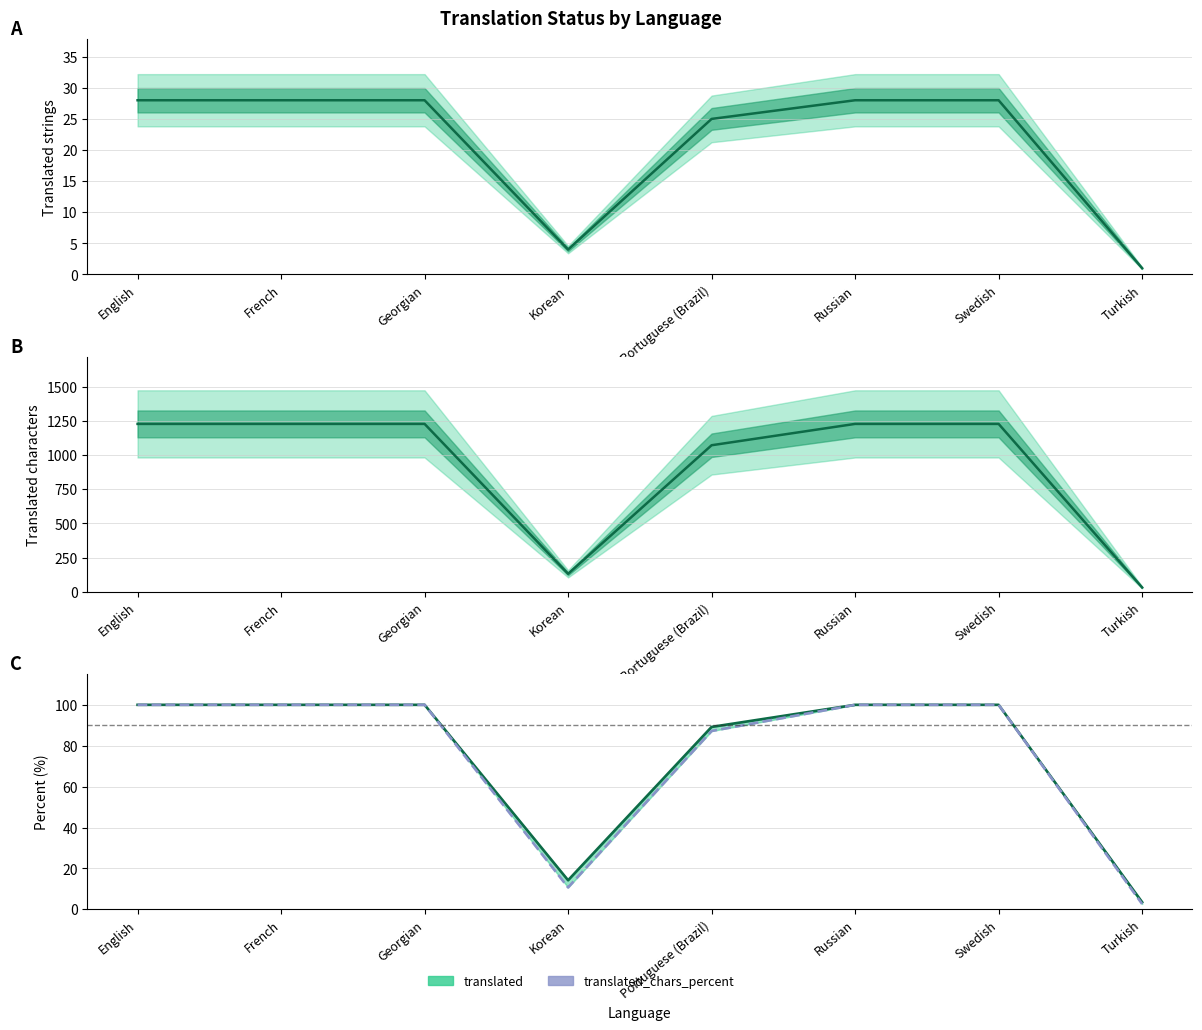

At how many categories does at least one series exceed 22?

6